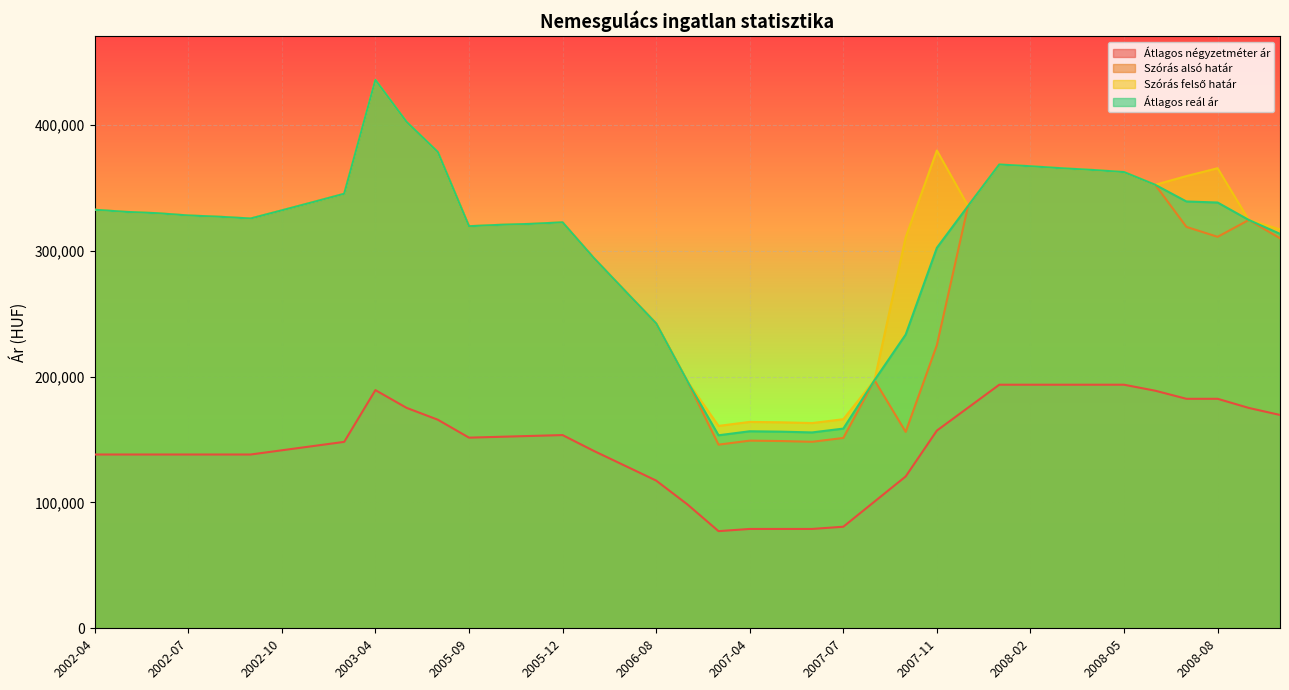

At which label does Átlagos négyzetméter ár reach its peak?

2008-01